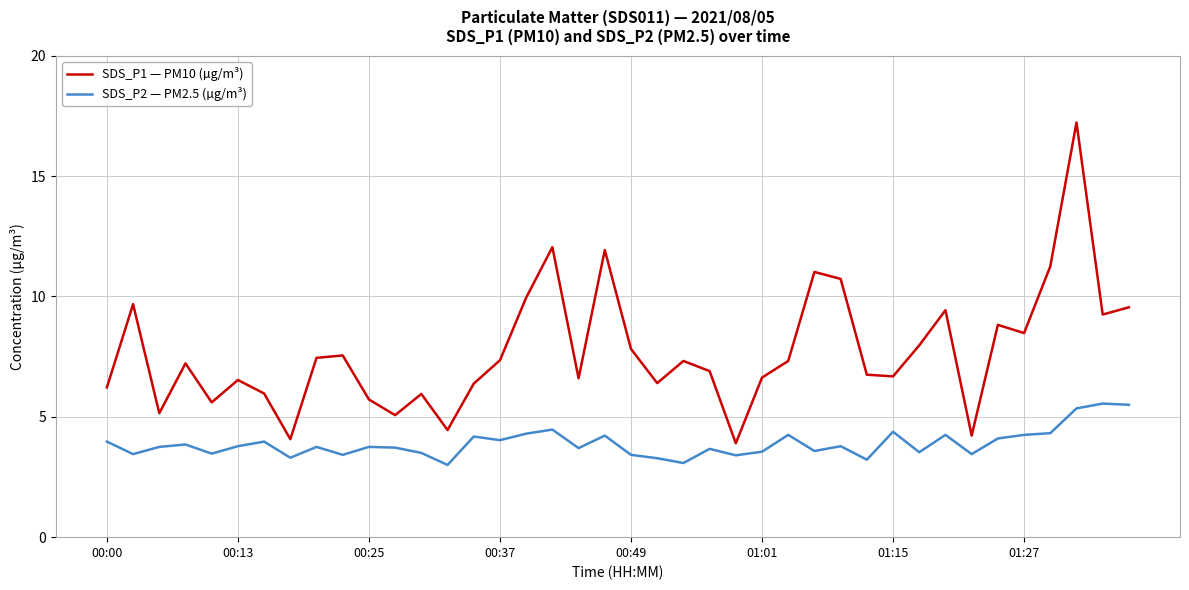

What is the minimum value for SDS_P2 — PM2.5 (µg/m³)?

3.0